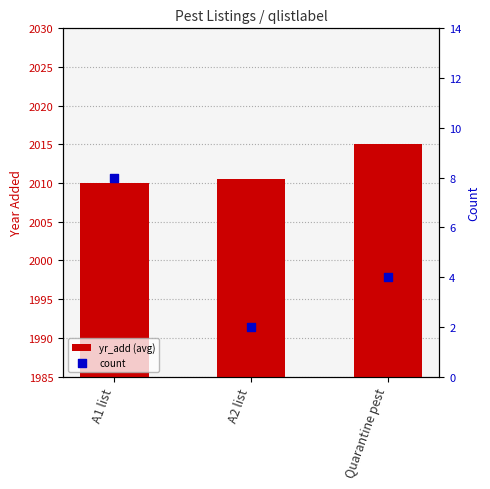

What is the total value across all series at Quarantine pest?

2019.0